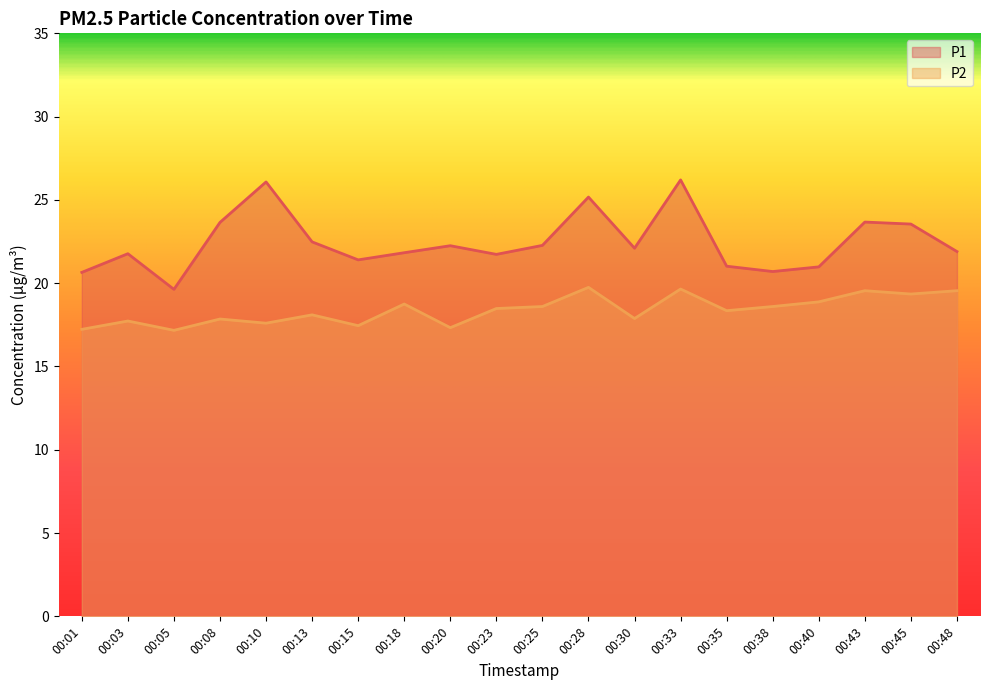

True or false: P2 and P1 cross at least once.

False